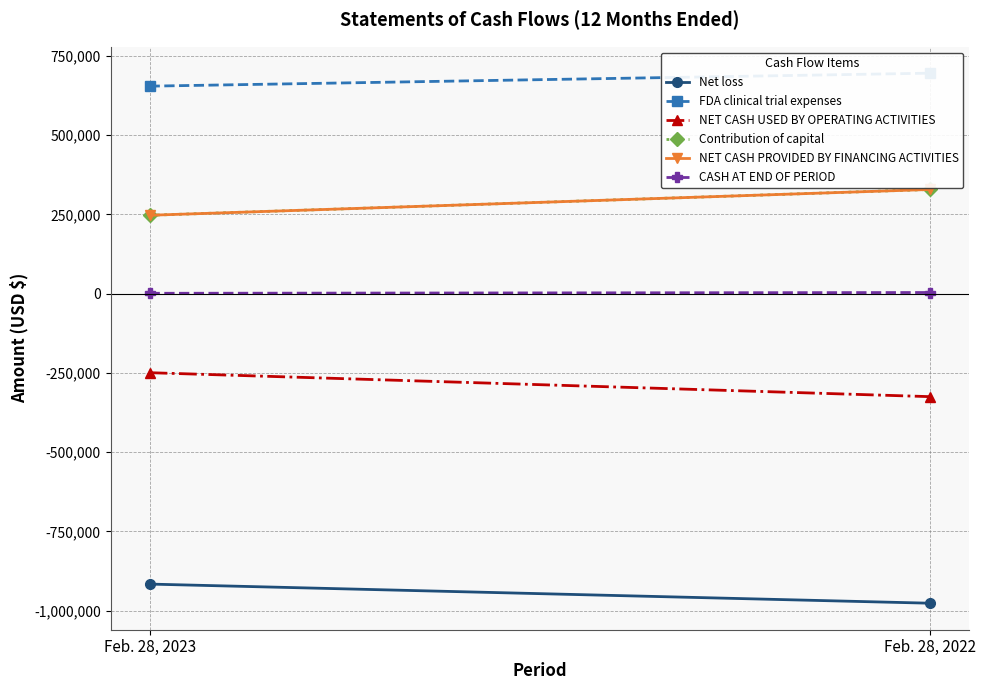

At Feb. 28, 2023, list the series in order from smallest to largest.

Net loss, NET CASH USED BY OPERATING ACTIVITIES, CASH AT END OF PERIOD, Contribution of capital, NET CASH PROVIDED BY FINANCING ACTIVITIES, FDA clinical trial expenses